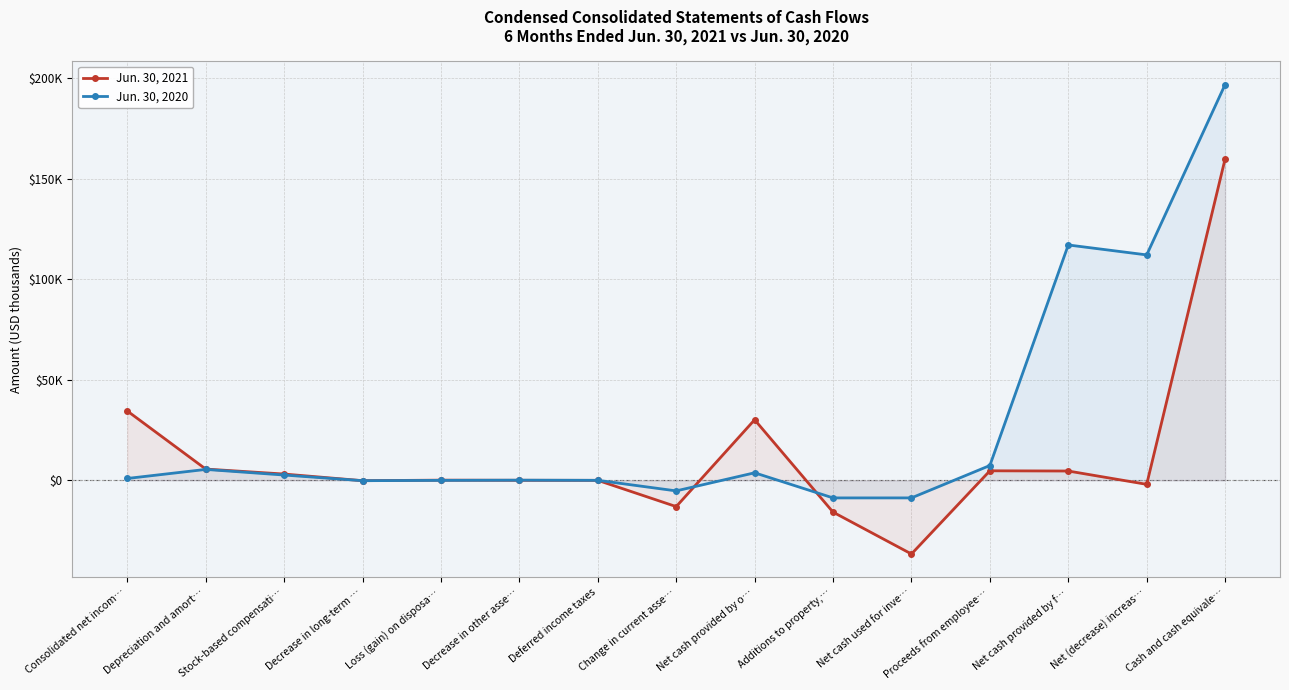

Is it true that Jun. 30, 2020 equals -2066 at Additions to property,…?

False